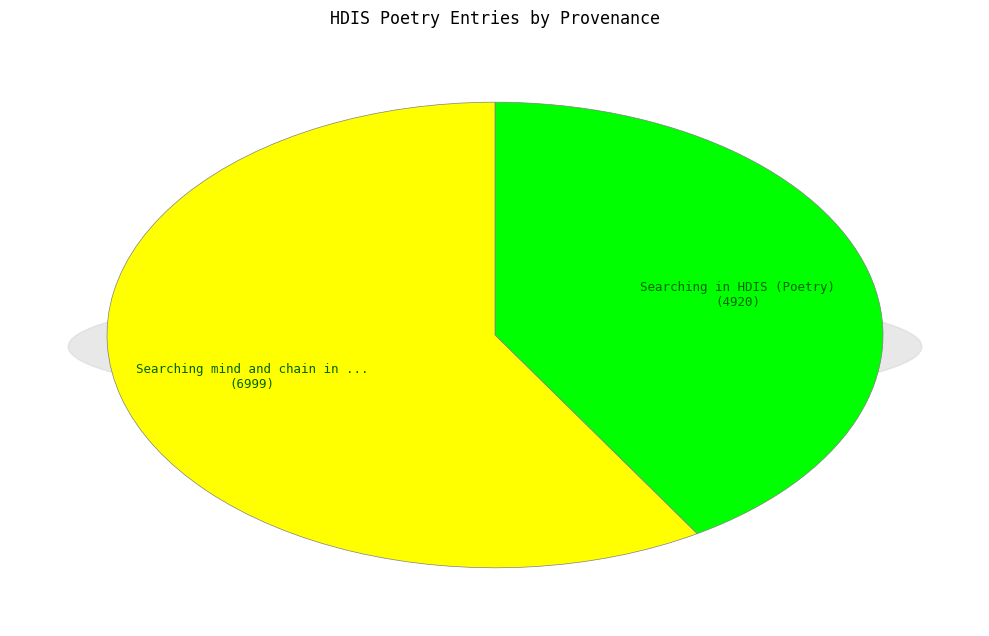

To the nearest percent, what is the difference between the largest and smallest slice percentages?

17%